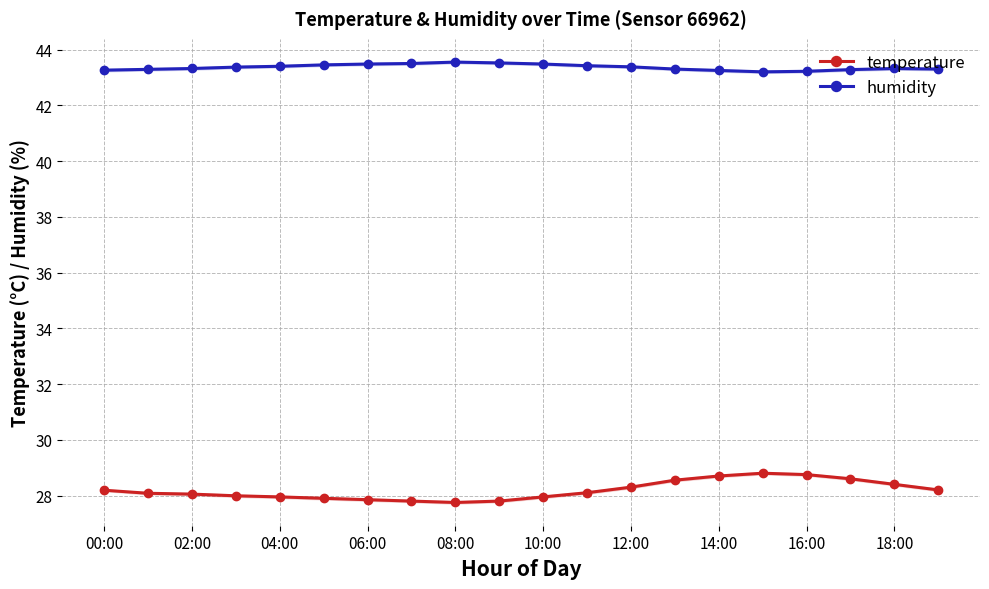

What is the minimum value for temperature?

27.8